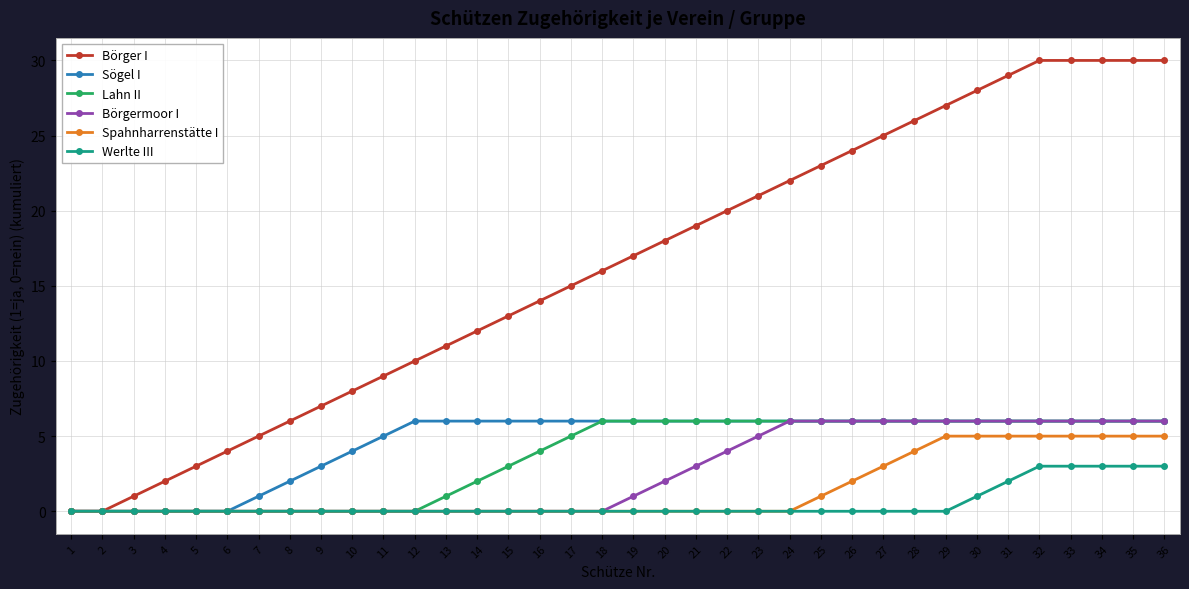

Which series has the widest spread of values?

Börger I